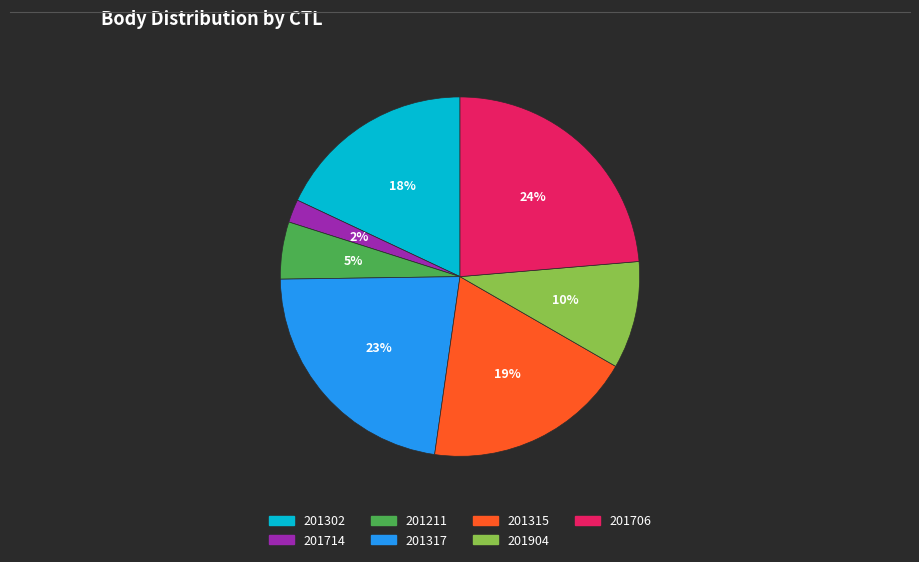

To the nearest percent, what percentage of the pie is 201706?

24%